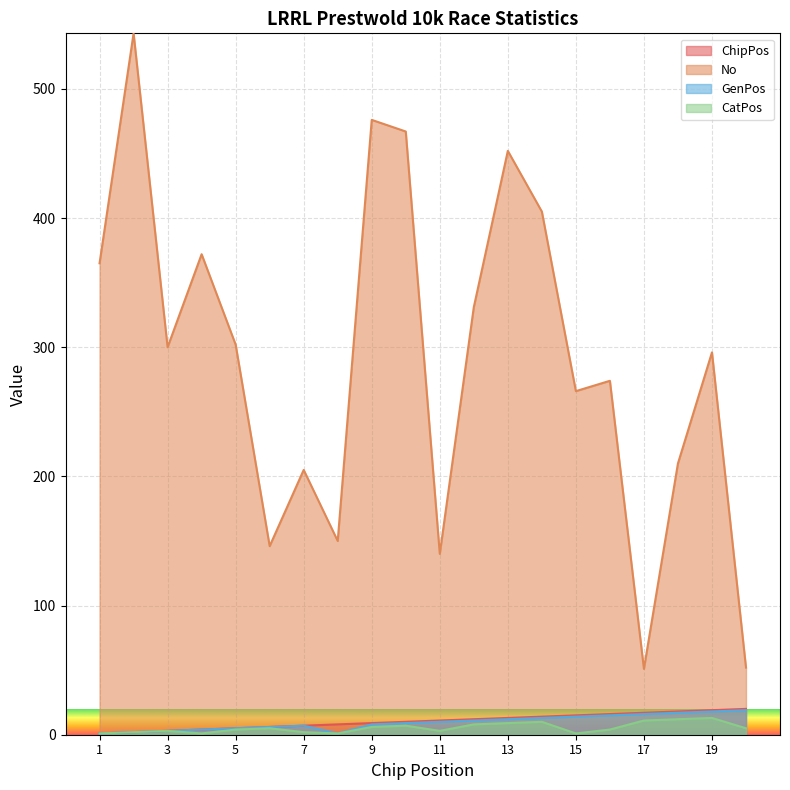

Reading right to left, what are all the values shown in this chart?

ChipPos: 20	19	18	17	16	15	14	13	12	11	10	9	8	7	6	5	4	3	2	1
No: 52	296	210	51	274	266	405	452	331	140	467	476	150	205	146	302	372	300	543	365
GenPos: 19	18	17	16	15	14	13	12	11	10	9	8	1	7	6	5	4	3	2	1
CatPos: 5	13	12	11	4	1	10	9	8	3	7	6	1	2	5	4	1	3	2	1